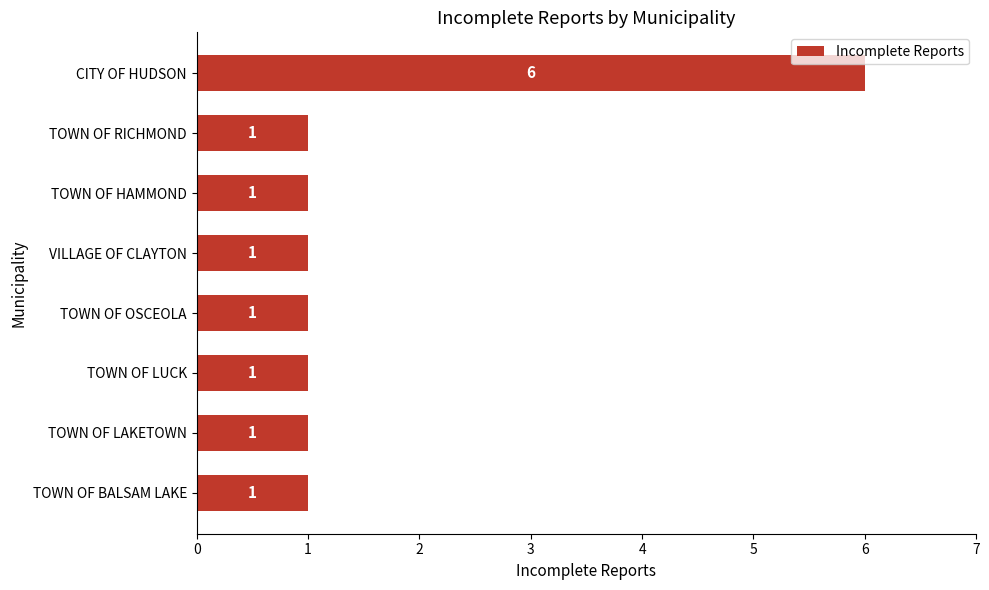

What is the sum of all values?

13